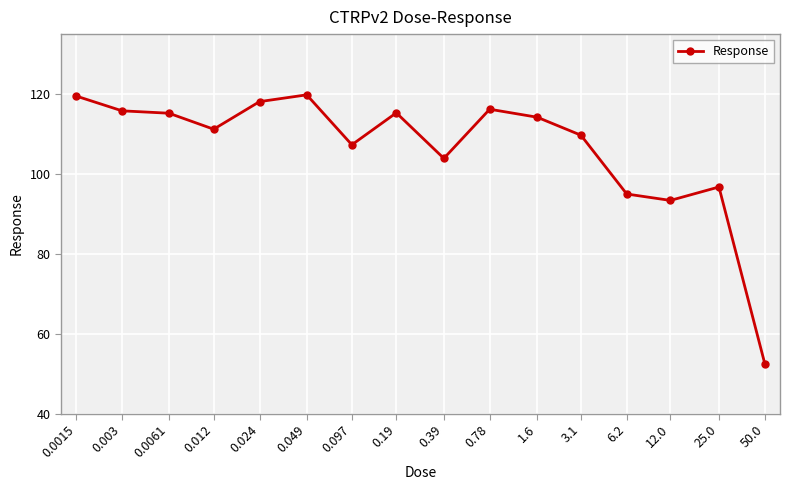

What is the change in value from 0.097 to 12.0?

-13.9